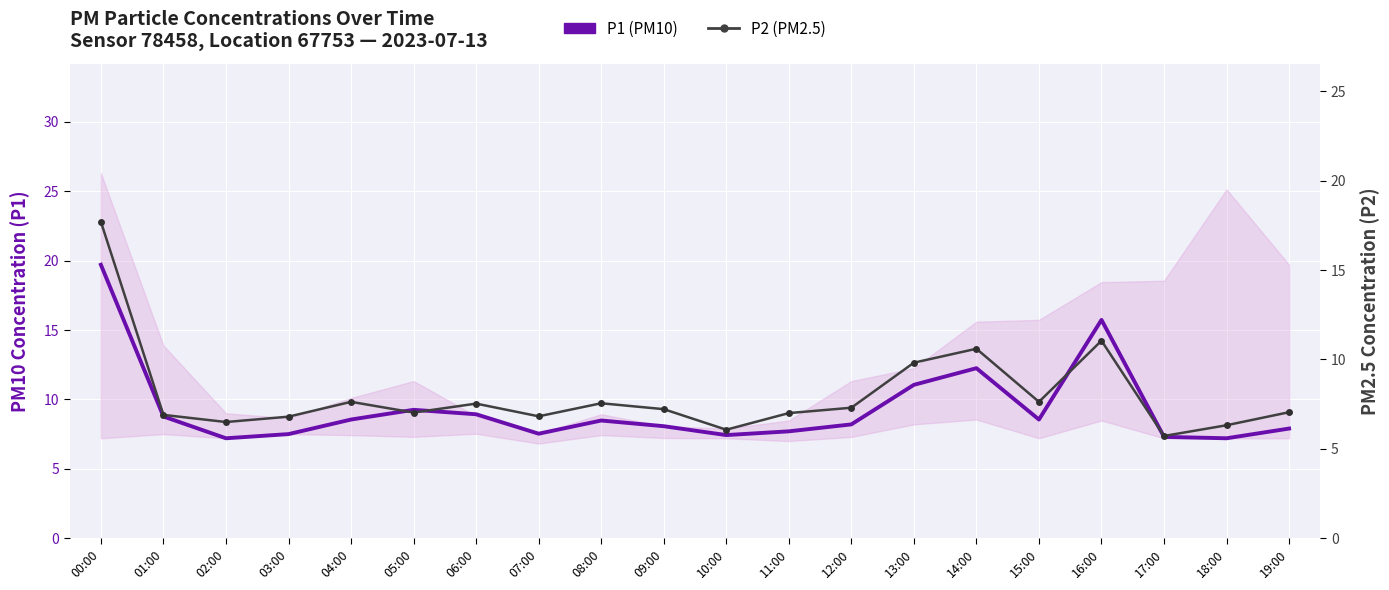

How many lines are shown in the chart?

2